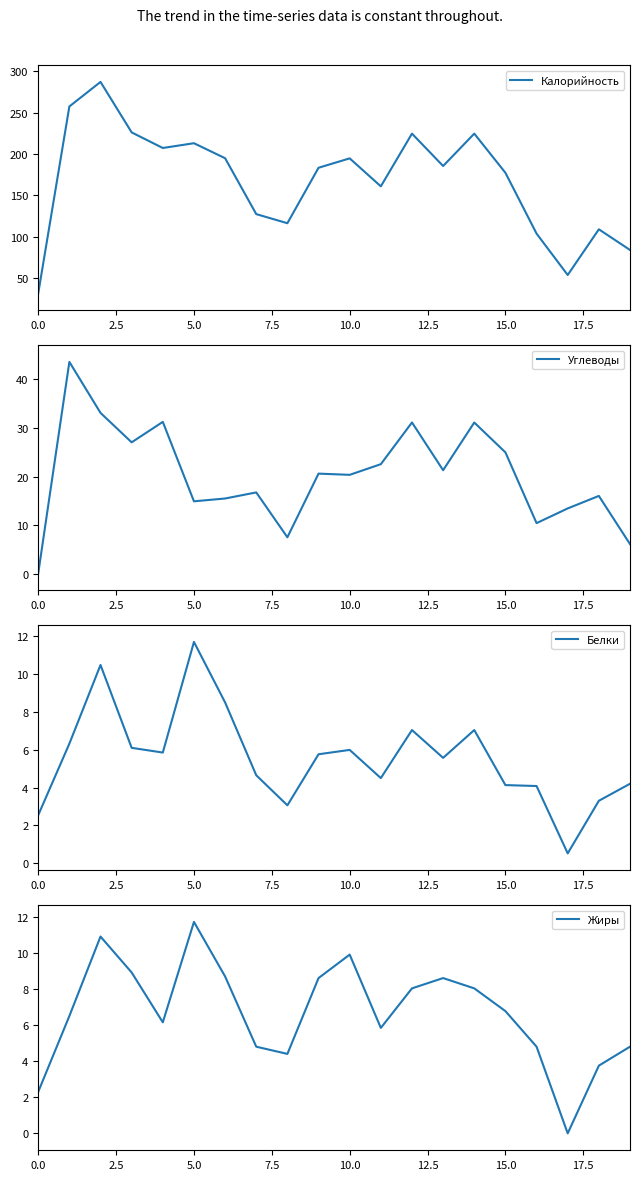

Which series has the largest range (max minus min)?

Калорийность